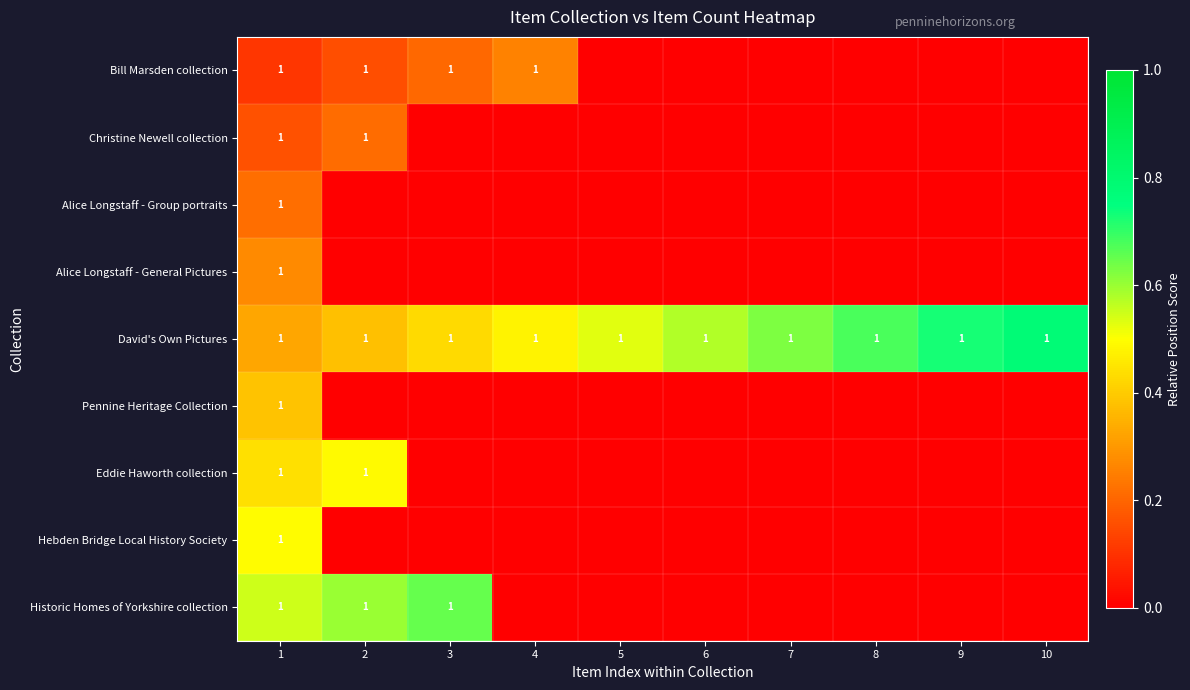

Which has a higher value, 9 or 7?

9